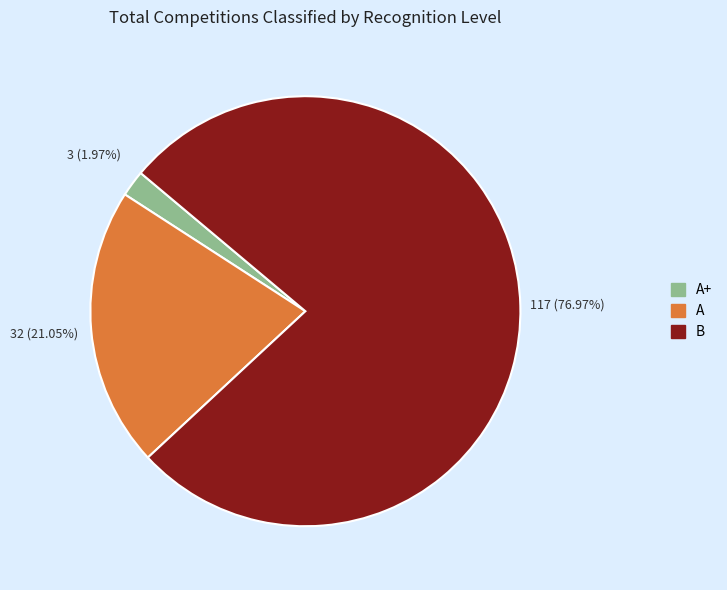

Is there any slice that represents more than half of the pie?

Yes